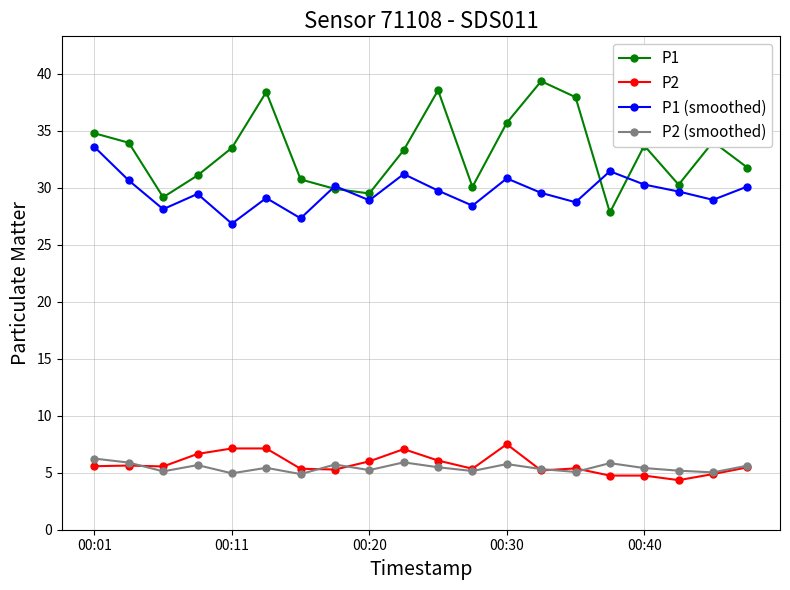

True or false: P1 (smoothed) and P2 intersect in this chart.

False